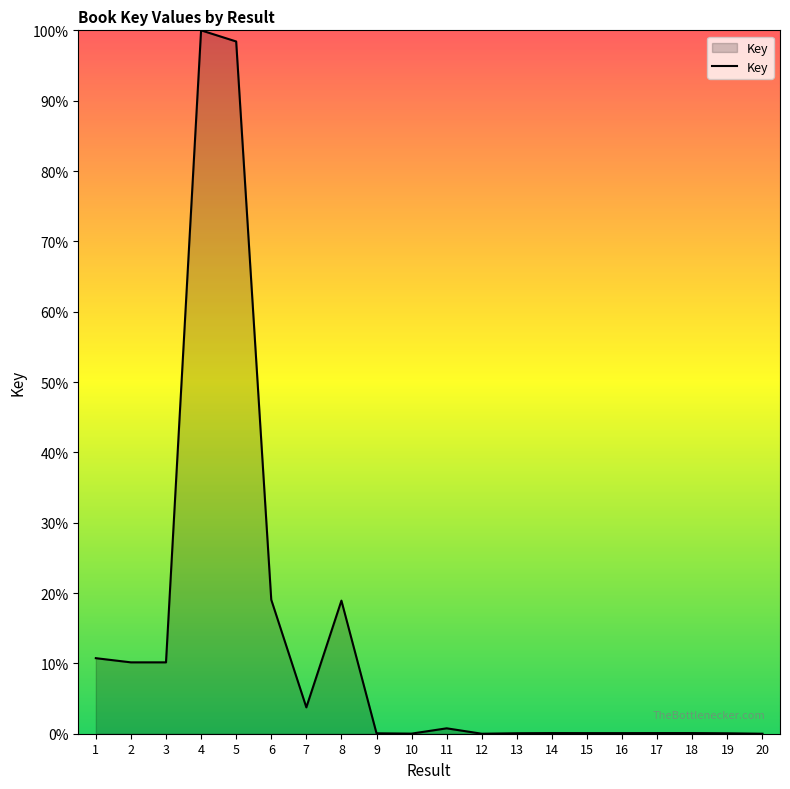

The chart shows a value of 0.1 at 18. True or false?

True